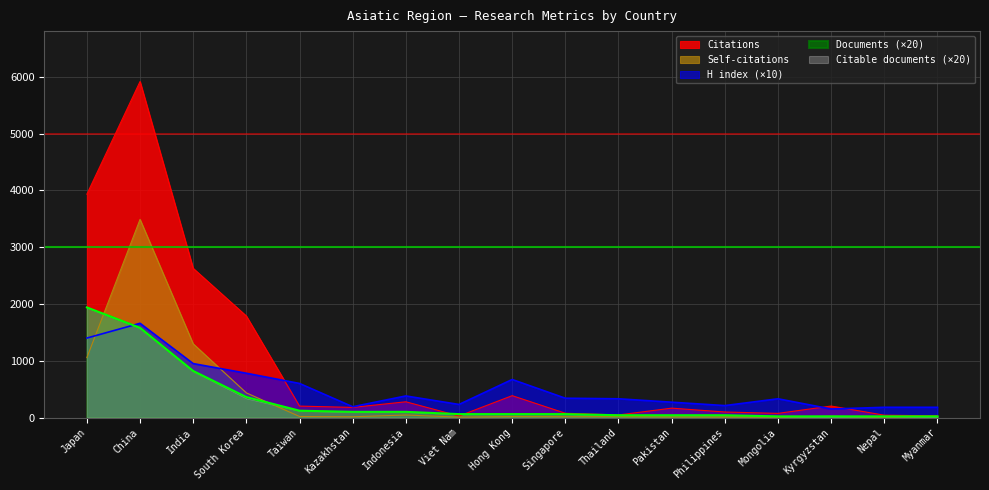

What is the value of the Documents point at the 7th from the left?

100